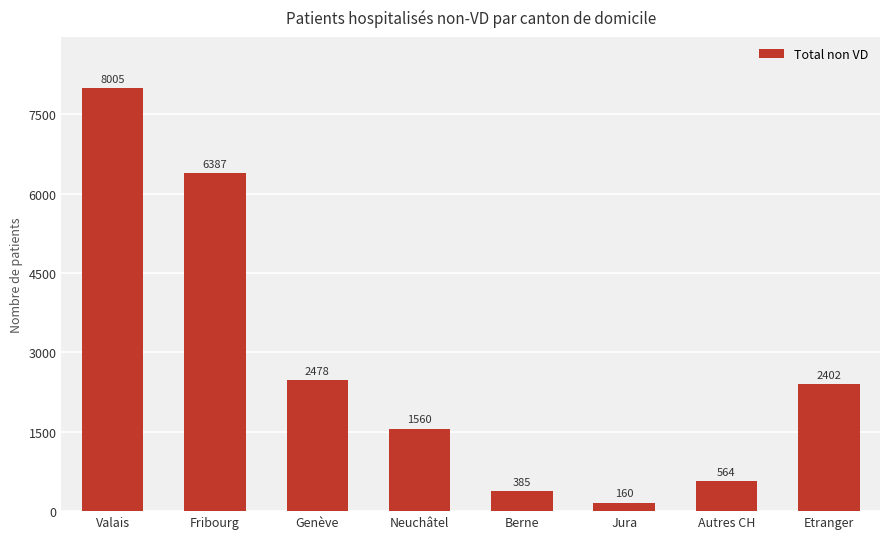

What is the average value?

2743